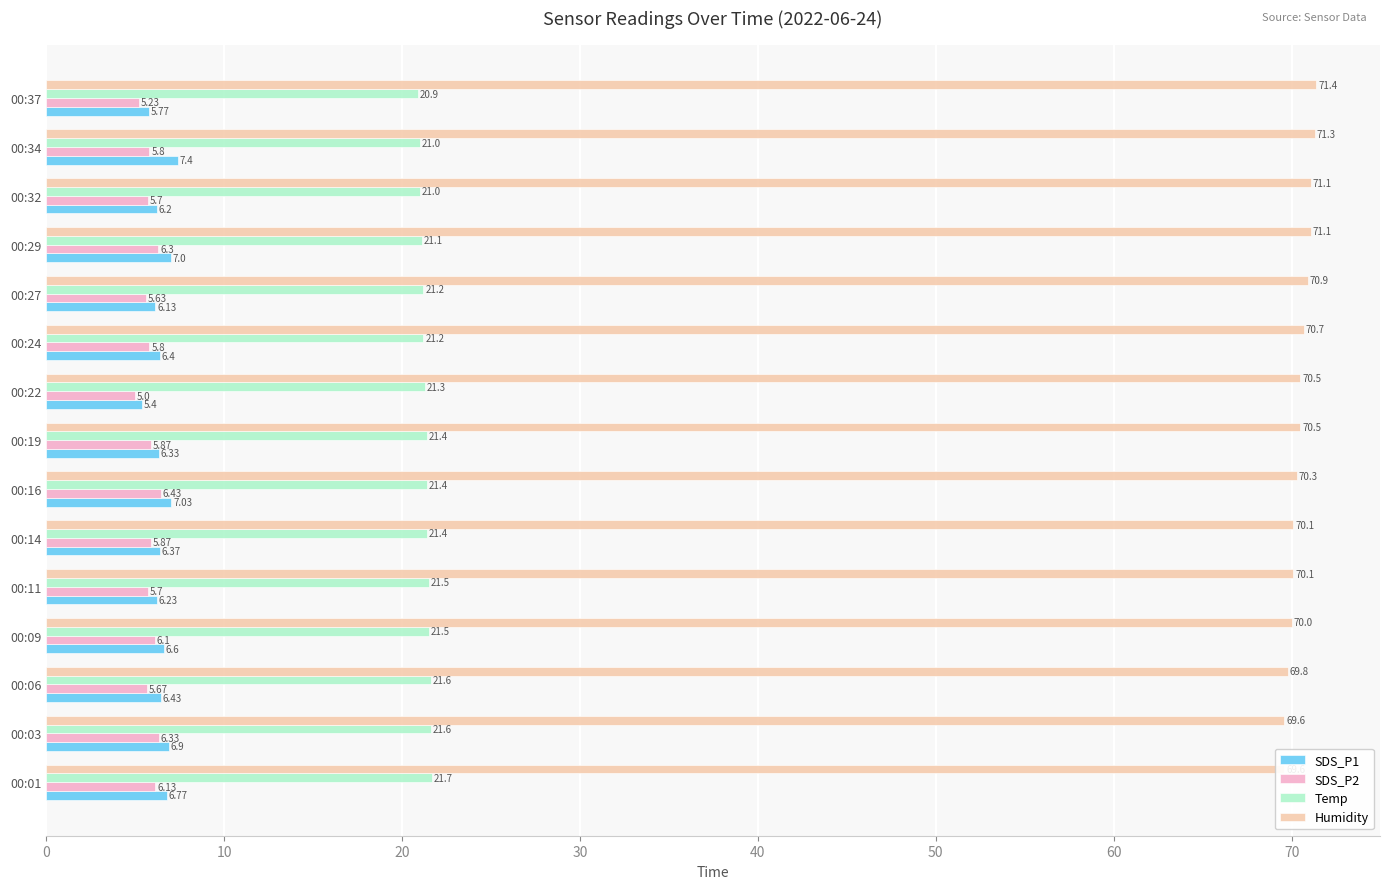

What is the total value across all series at 00:03?

104.4